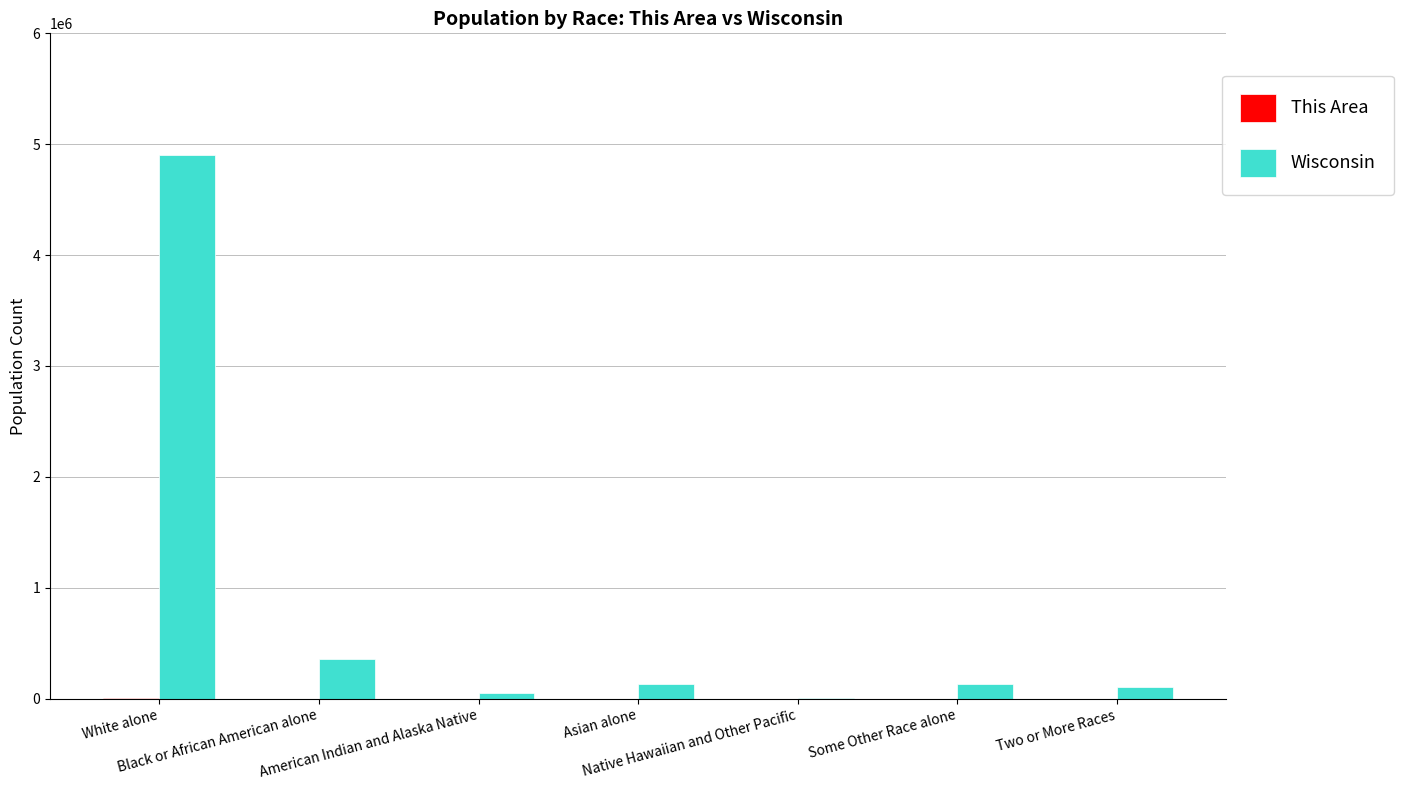

Which series has the largest total across all categories?

Wisconsin